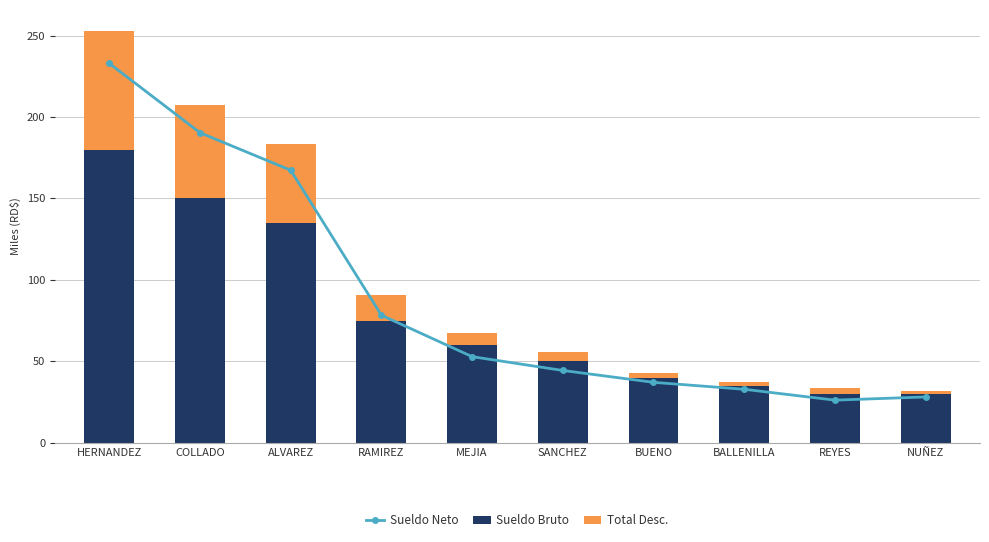

Reading left to right, list all the values displayed in this chart.

Sueldo Neto: 232.9	190.4	167.3	78.3	52.8	44.4	37.1	32.8	26.1	28.1
Sueldo Bruto: 180.0	150.0	135.0	75.0	60.0	50.0	40.0	35.0	30.0	30.0
Total Desc.: 73.1	57.1	48.7	15.5	7.2	5.6	2.9	2.2	3.9	1.9